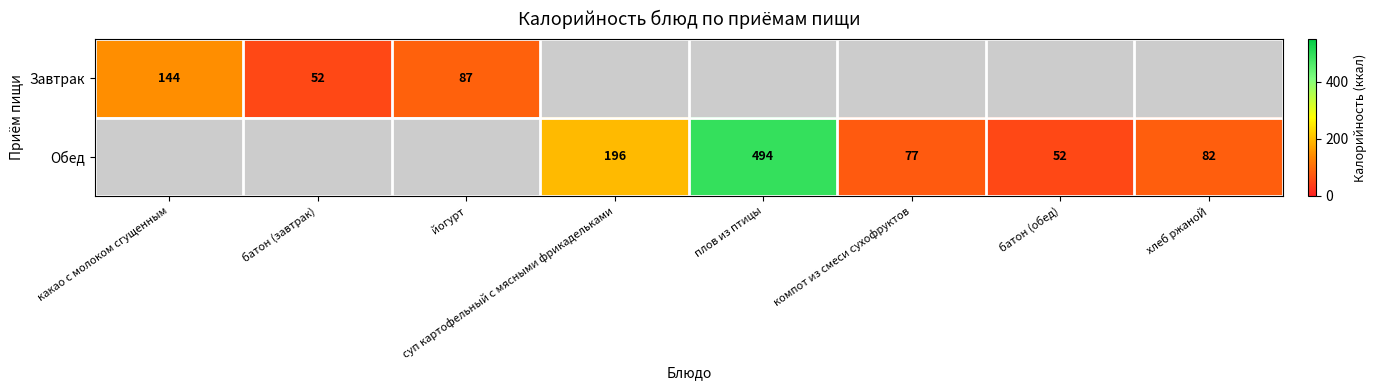

At how many categories does at least one series exceed 331?

1